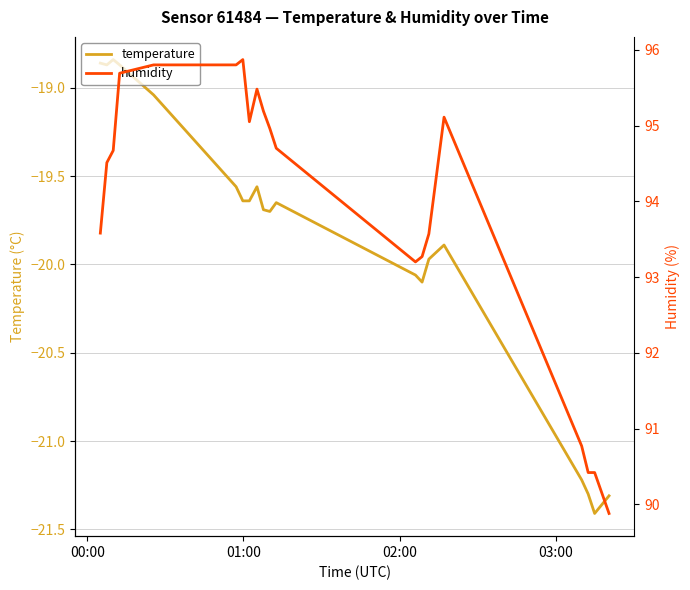

True or false: humidity and temperature intersect in this chart.

False